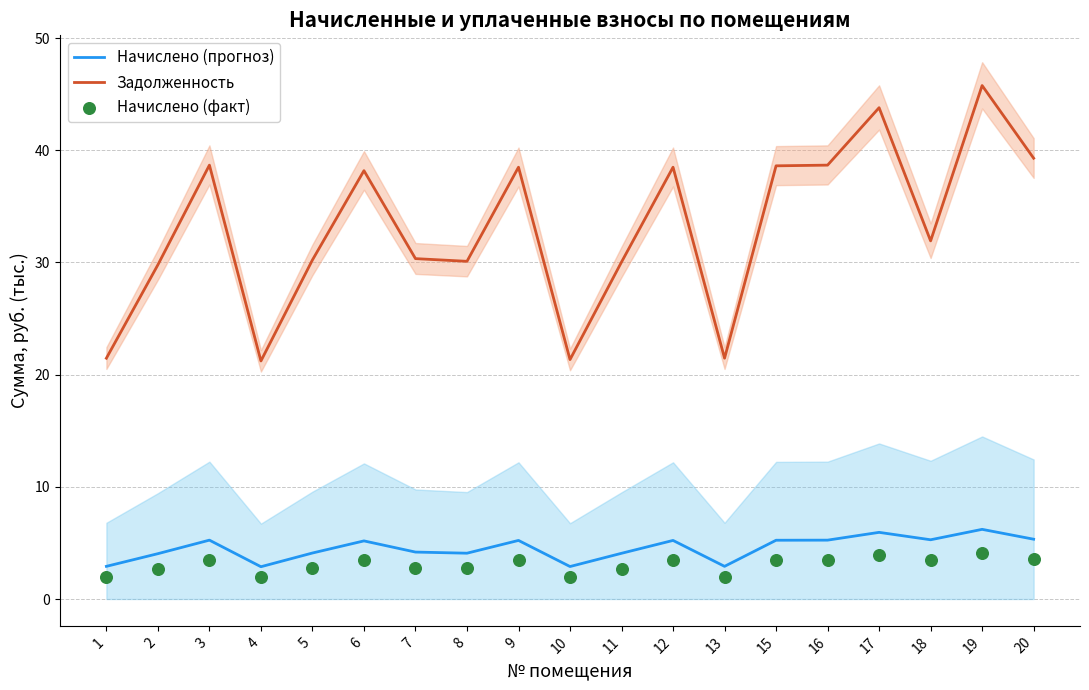

What are all the series names shown in the legend?

Начислено (прогноз), Задолженность, Начислено (факт)